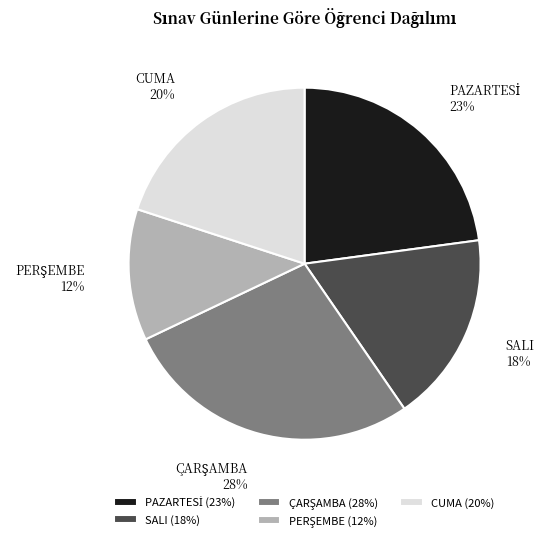

Is there a majority slice in this chart?

No